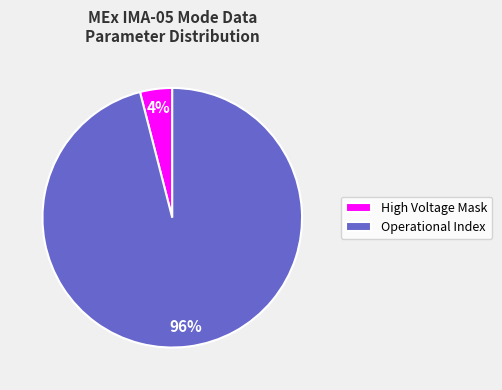

What is the smallest slice in the pie chart?

High Voltage Mask